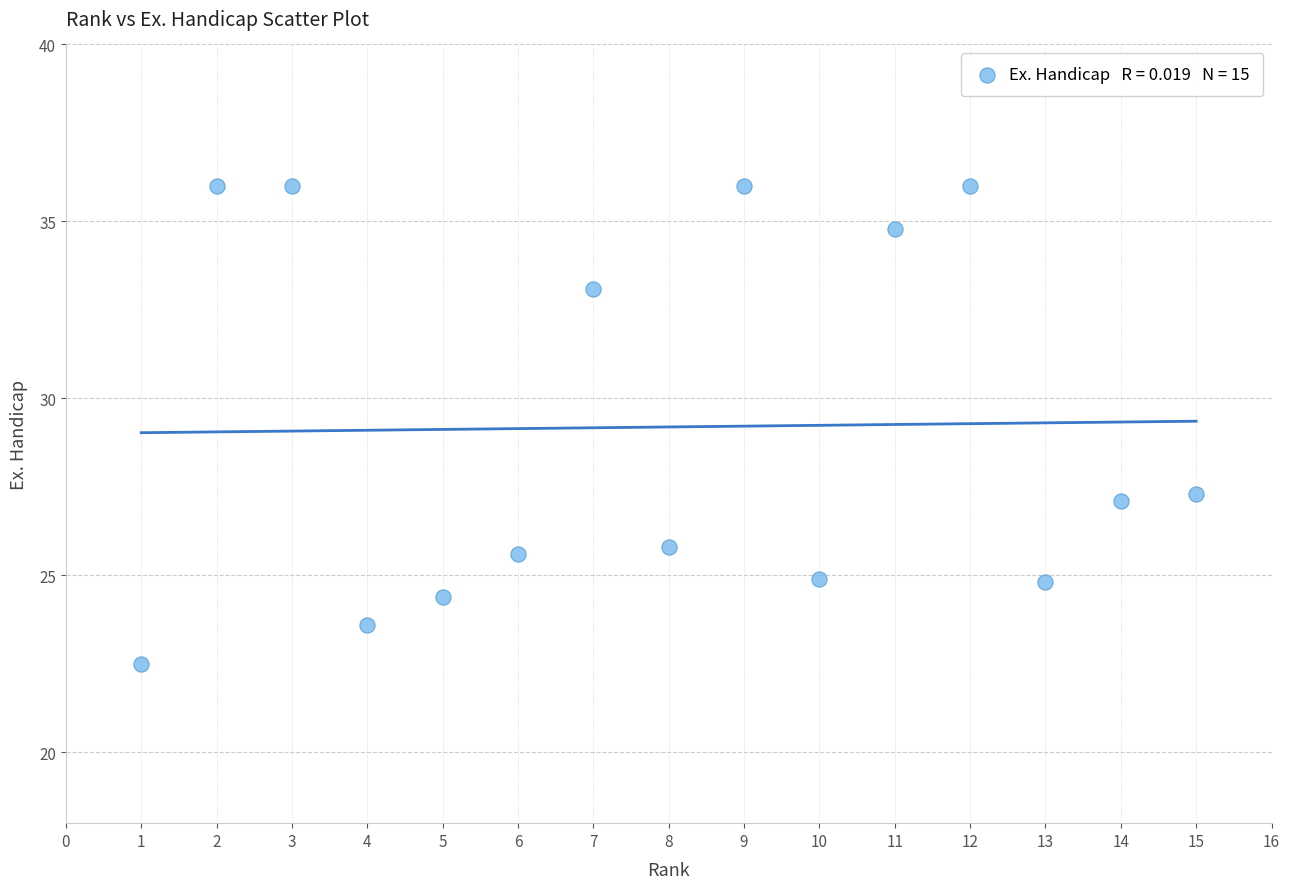

What is the range of X values (max minus min)?

14.0